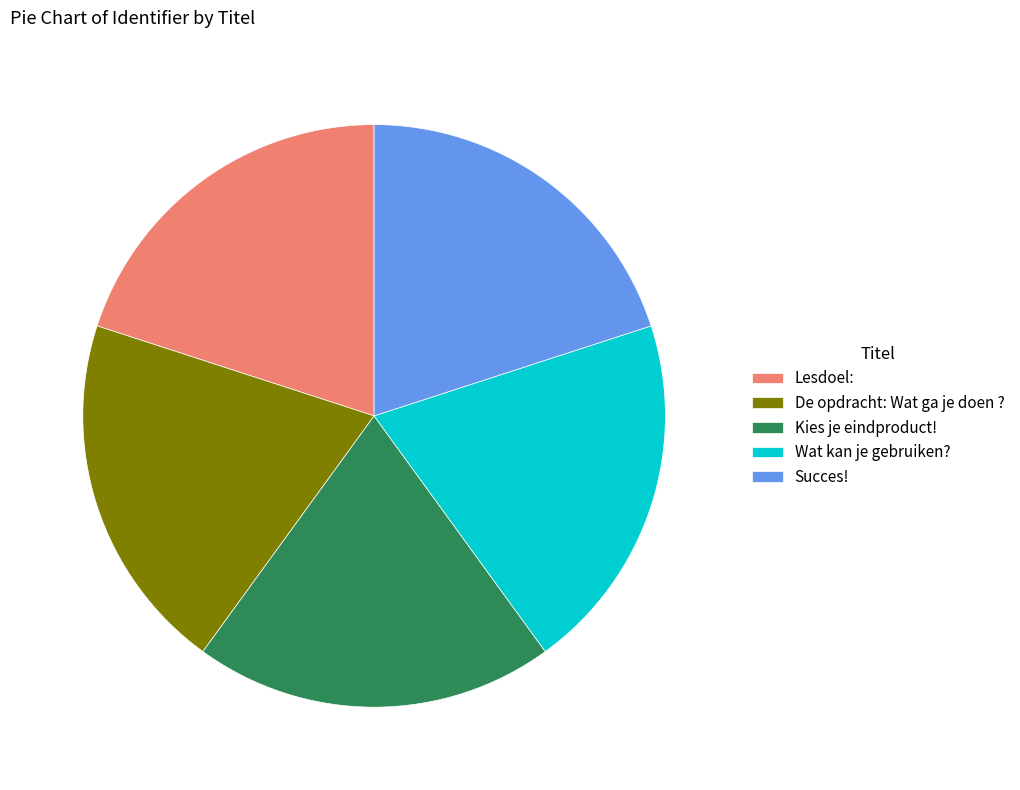

Does Wat kan je gebruiken? account for over 50% of the chart?

No